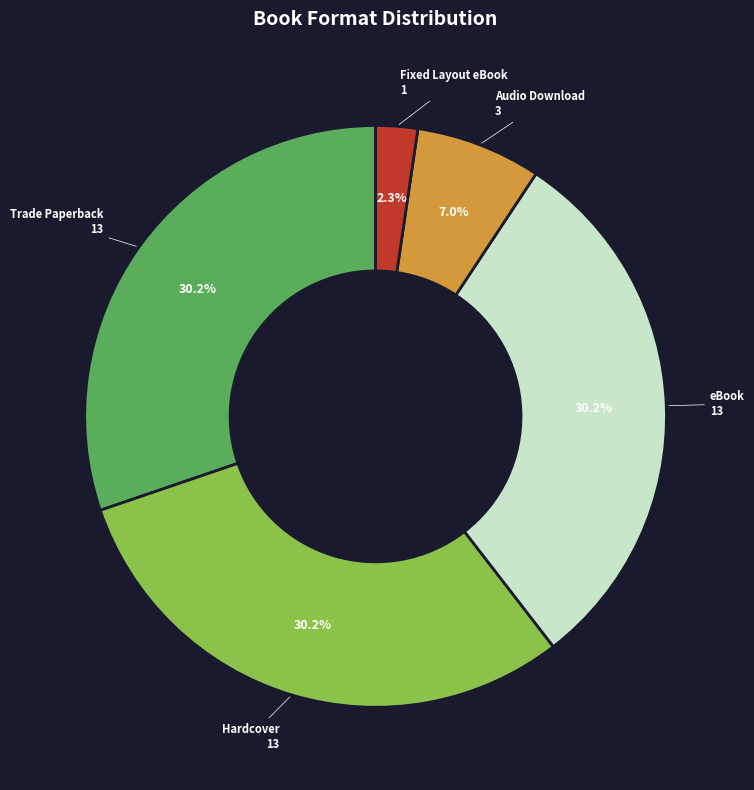

Which category has the smallest portion of the pie?

Fixed Layout eBook